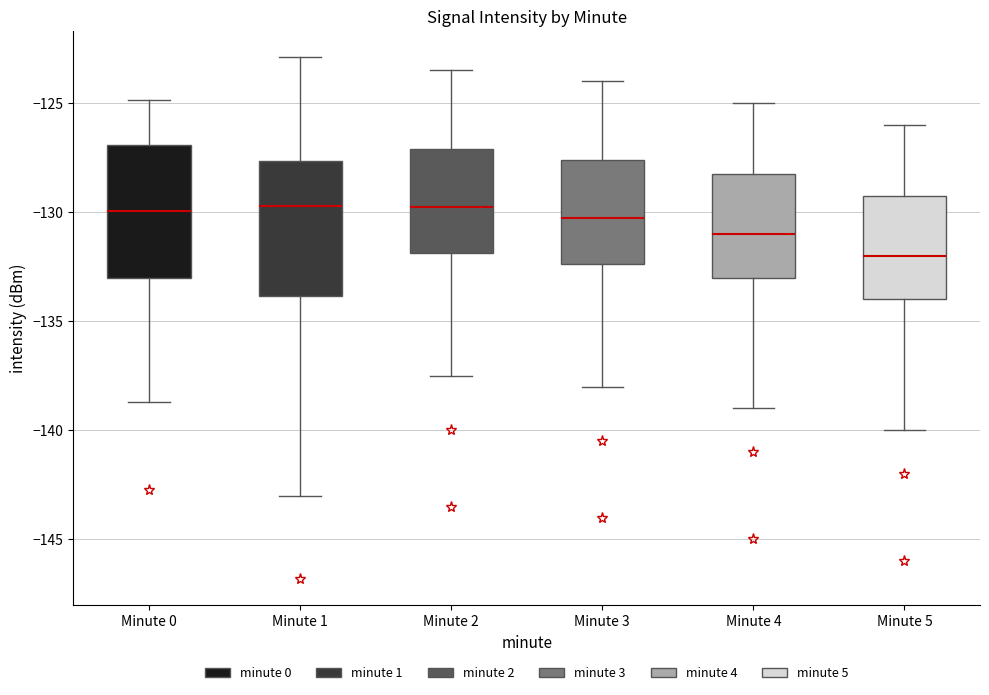

Reading left to right, read every box against the y-axis: the position of its median line, the range the box covers, and the ends of its whiskers. The values are not printed on the chart, so give them approximately, as read against the axis.

Minute 0: median -130.0, box -133.0 to -127.0, whiskers -138.5 to -125.0
Minute 1: median -129.5, box -134.0 to -127.5, whiskers -143.0 to -123.0
Minute 2: median -129.5, box -132.0 to -127.0, whiskers -137.5 to -123.5
Minute 3: median -130.0, box -132.5 to -127.5, whiskers -138.0 to -124.0
Minute 4: median -131.0, box -133.0 to -128.0, whiskers -139.0 to -125.0
Minute 5: median -132.0, box -134.0 to -129.0, whiskers -140.0 to -126.0